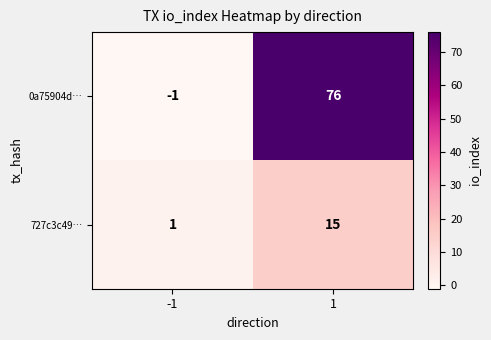

The value of 727c3c49… at -1 is 0. True or false?

False